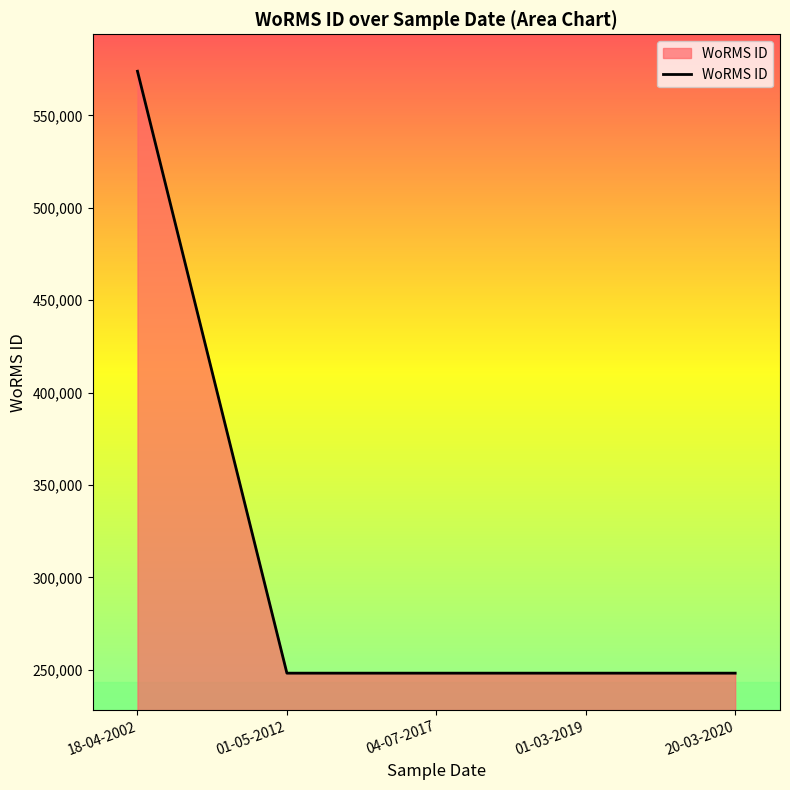

What is the smallest value displayed?

248124